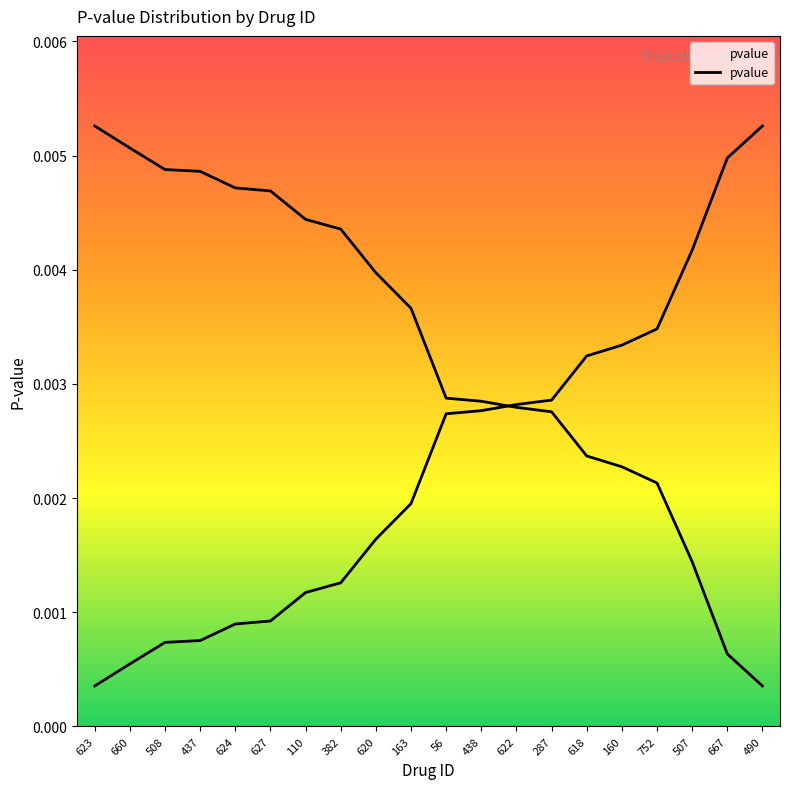

What is the label of the 2nd point from the left?

660